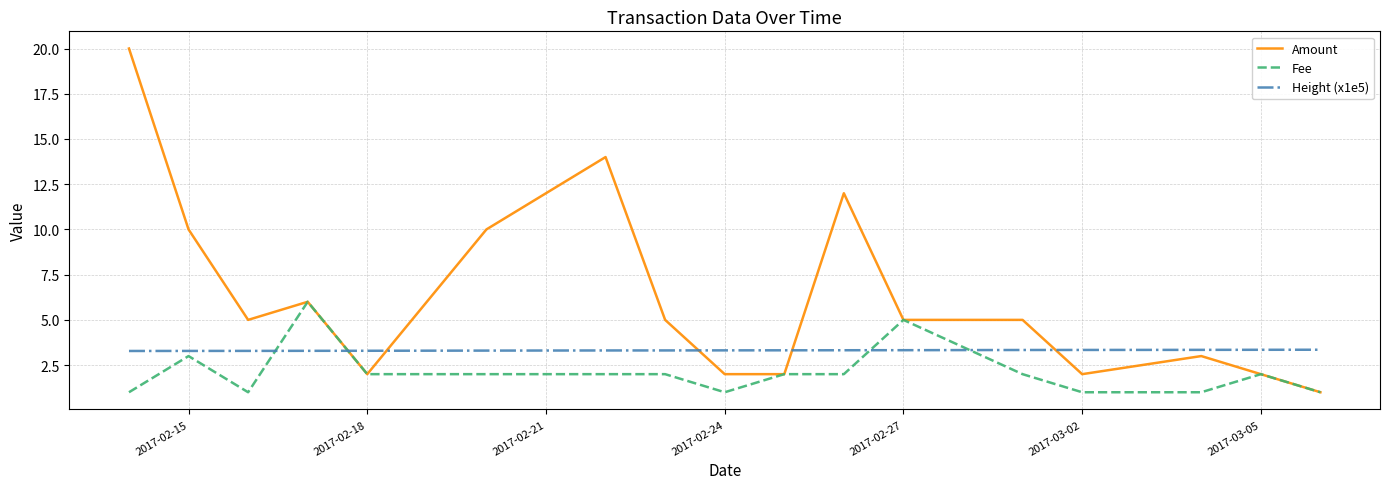

Which series has the largest total across all categories?

Amount